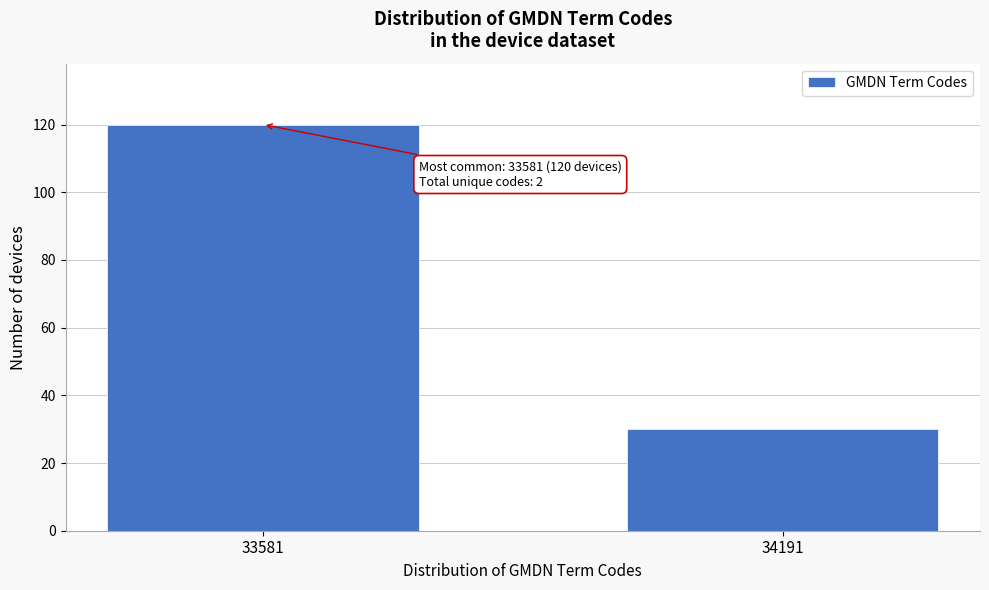

Reading right to left, transcribe all the data shown in this chart.

30	120